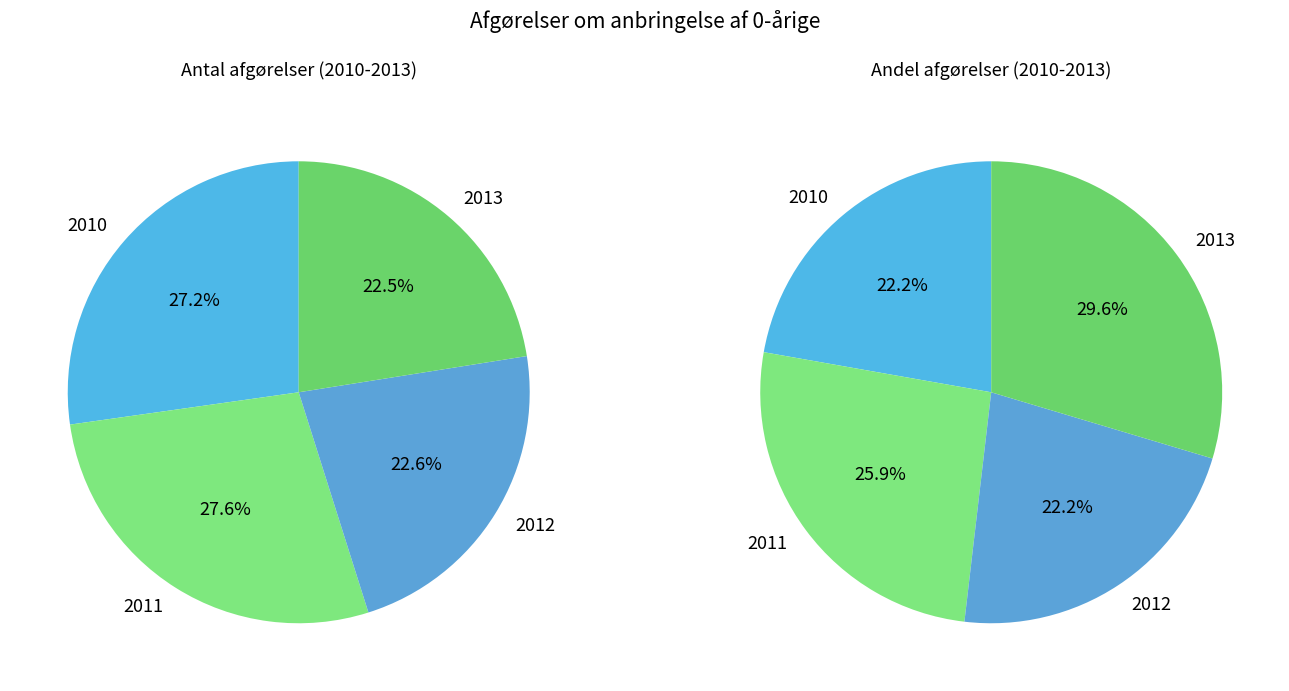

Combined, what portion of the pie is 2011 and 2012?

50.3%